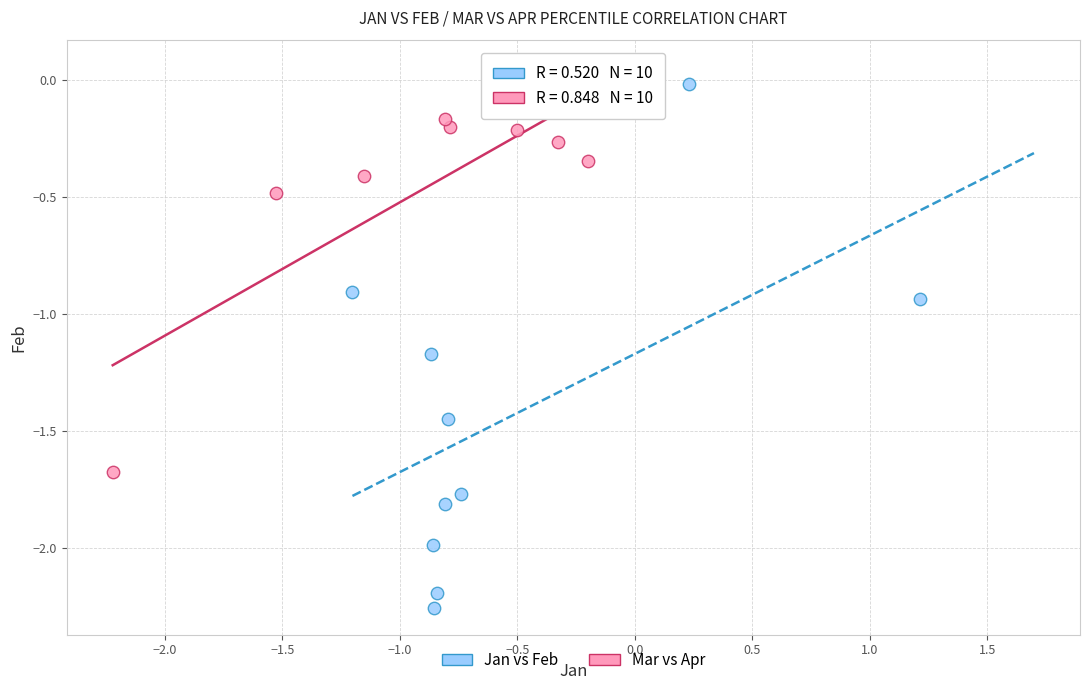

Which series contains the lowest Y value?

Jan vs Feb